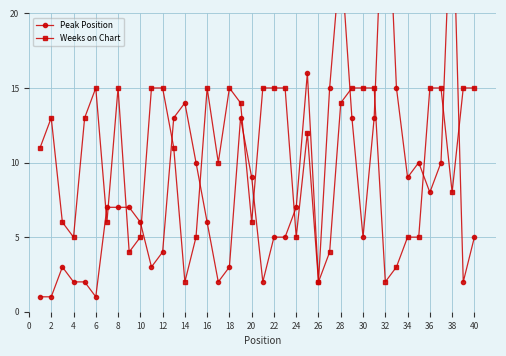

True or false: Weeks on Chart has more than 1 interior local peaks.

True